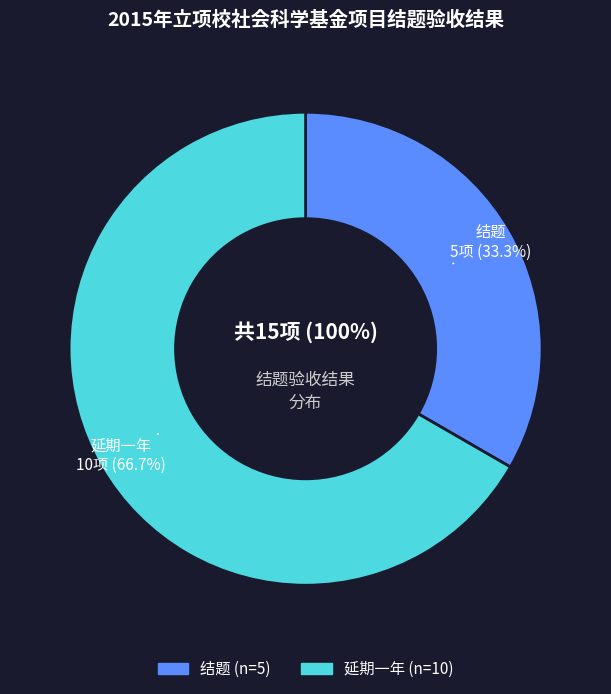

Do 延期一年 and 结题 together represent more than half of the pie?

Yes